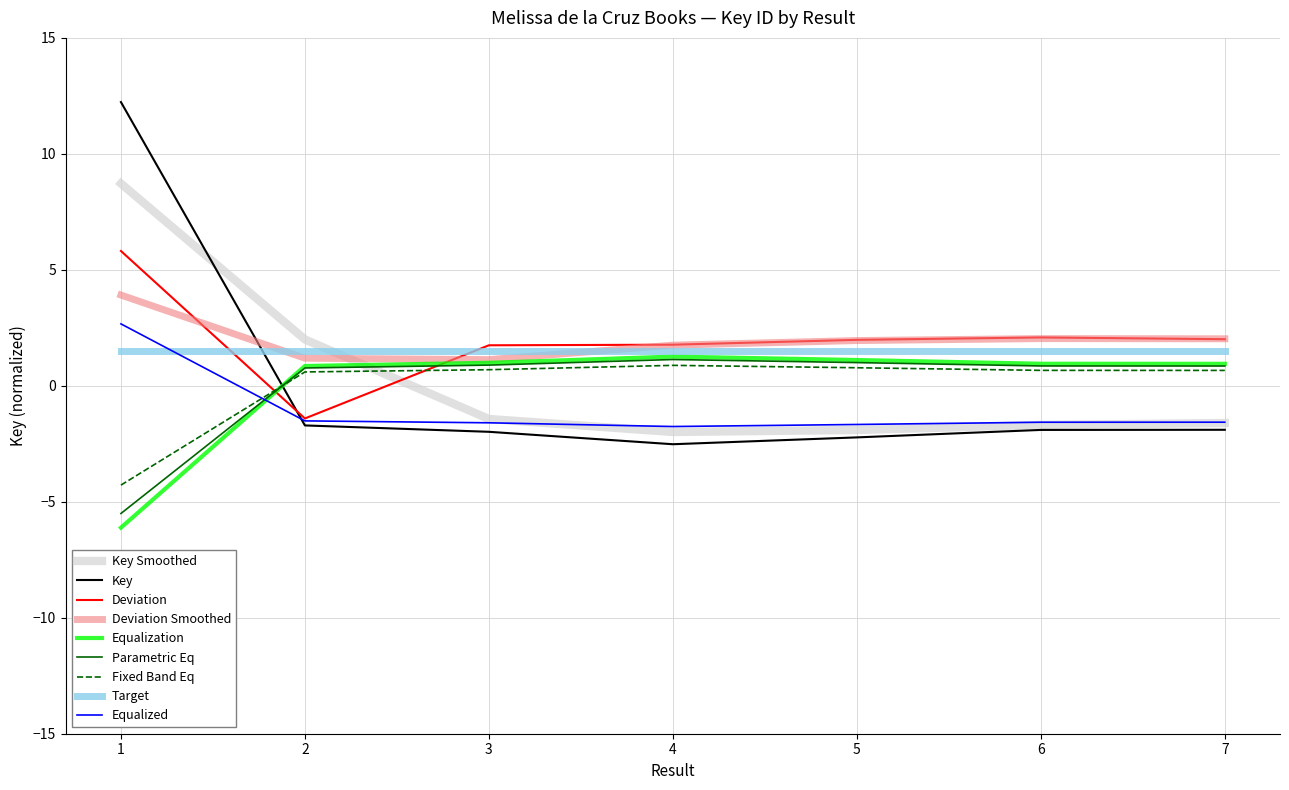

Which series has the widest spread of values?

Key